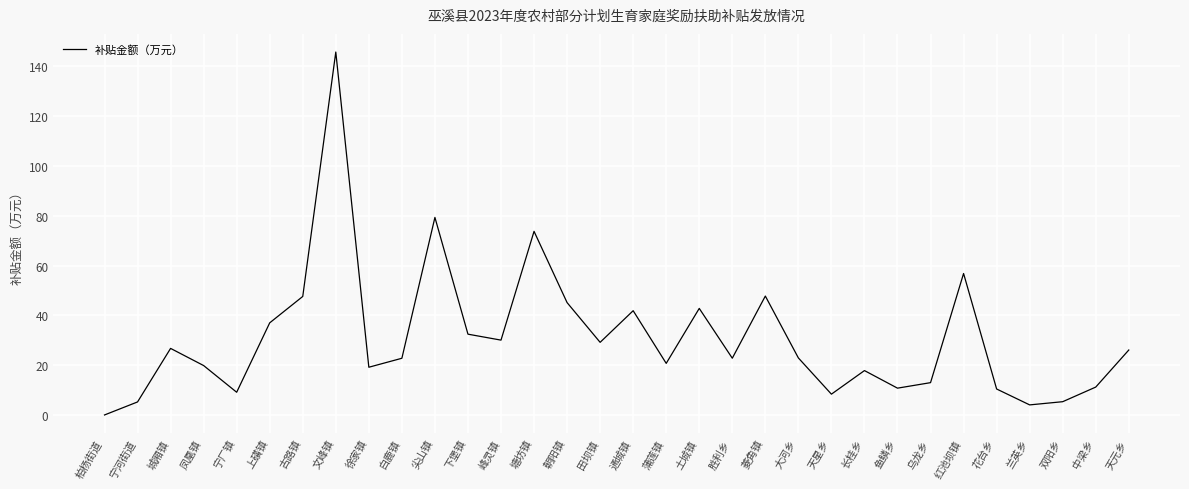

Does the chart display data point markers on the line(s)?

No